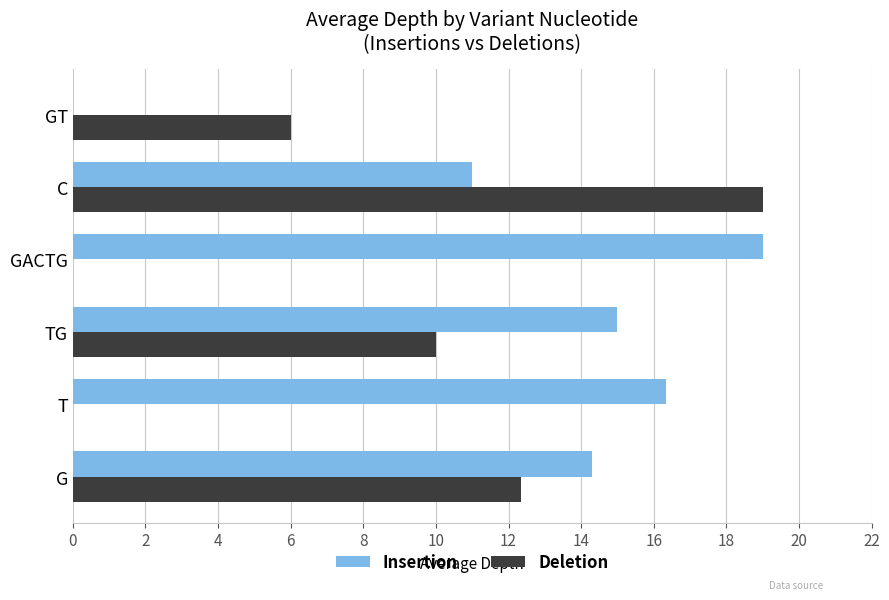

At which label is Deletion closest to 9?

TG